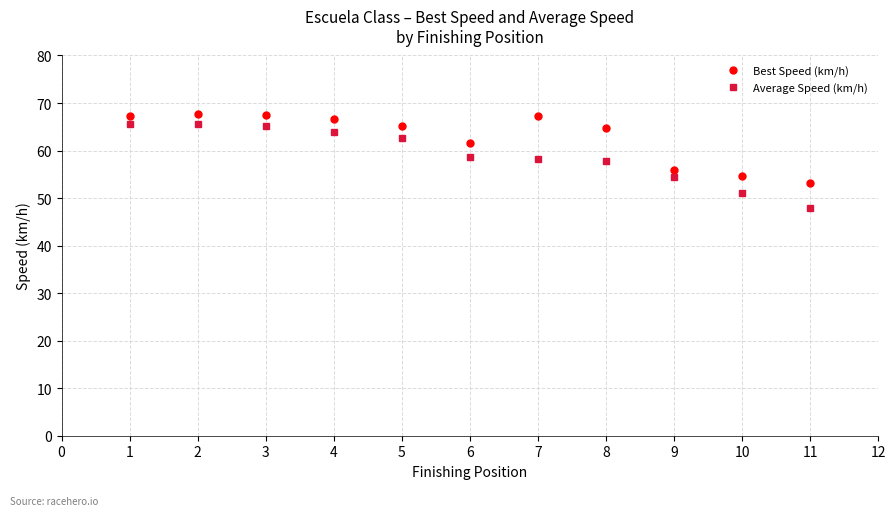

How many data points does each series have?

11